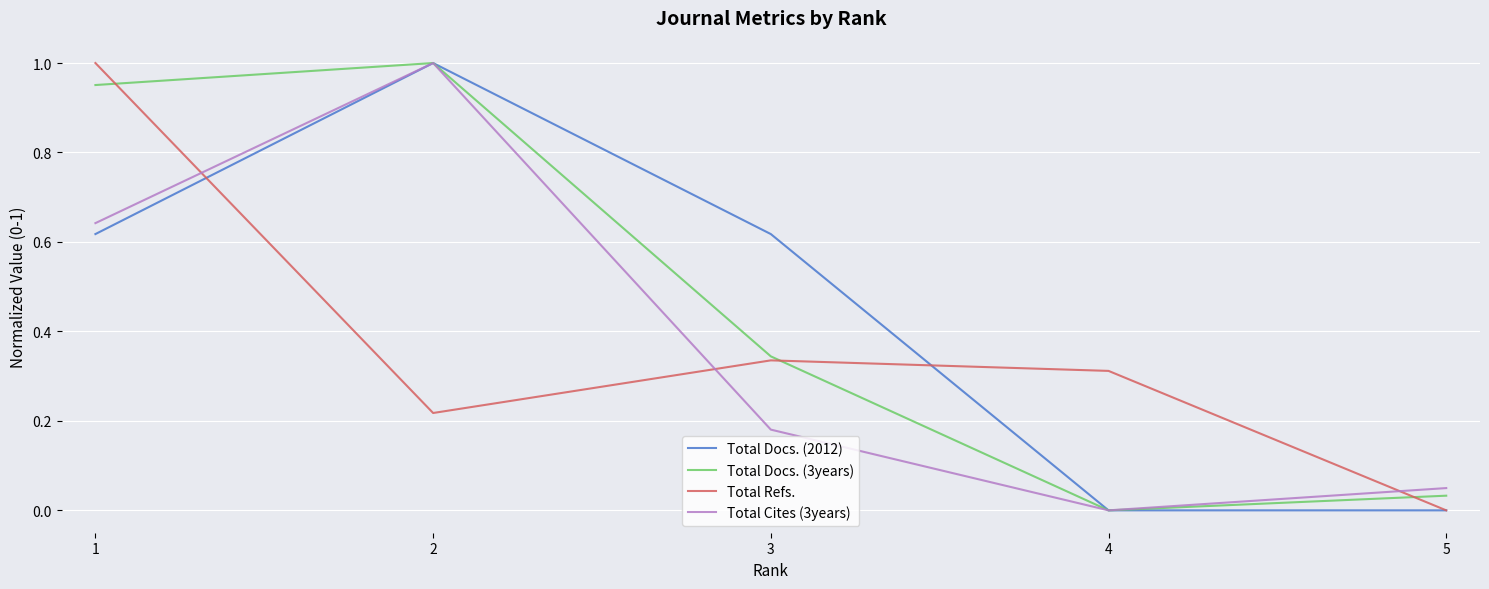

What are all the series names shown in the legend?

Total Docs. (2012), Total Docs. (3years), Total Refs., Total Cites (3years)